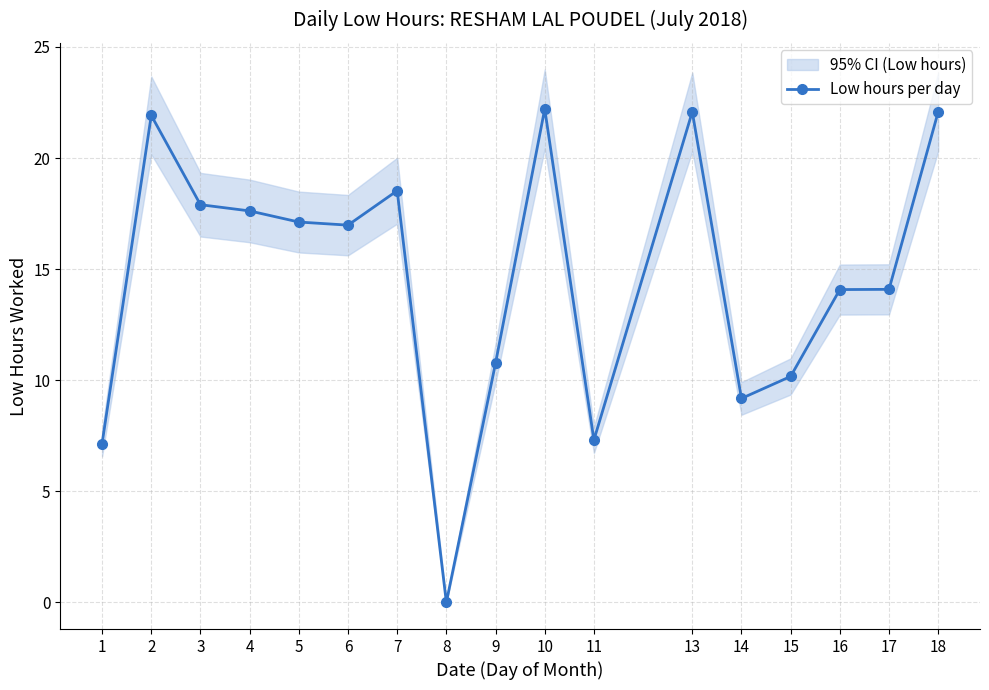

How many positive values are there?

16